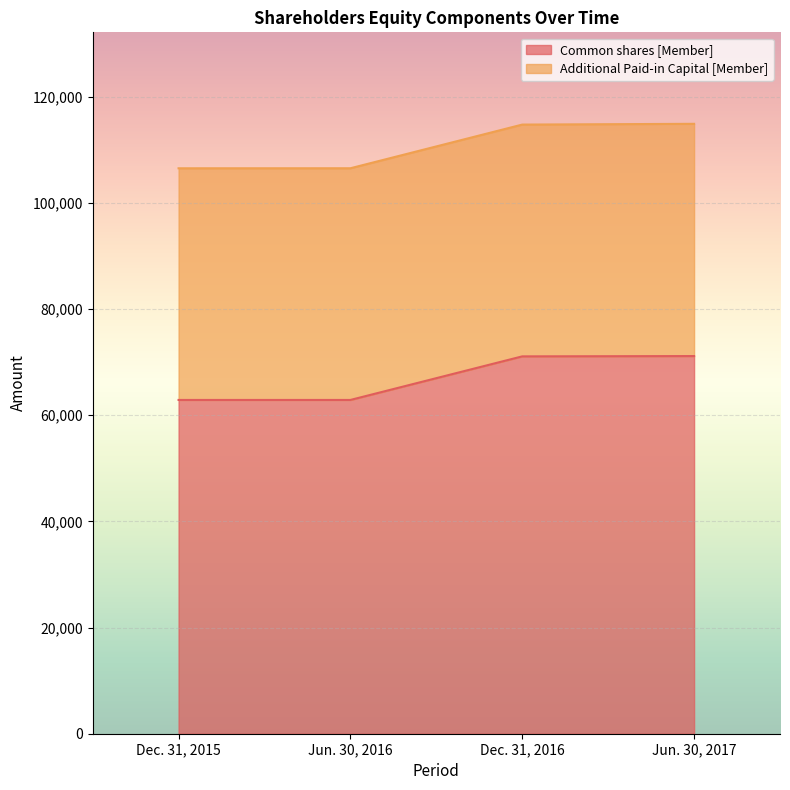

What is the minimum value shown in the chart?

62860